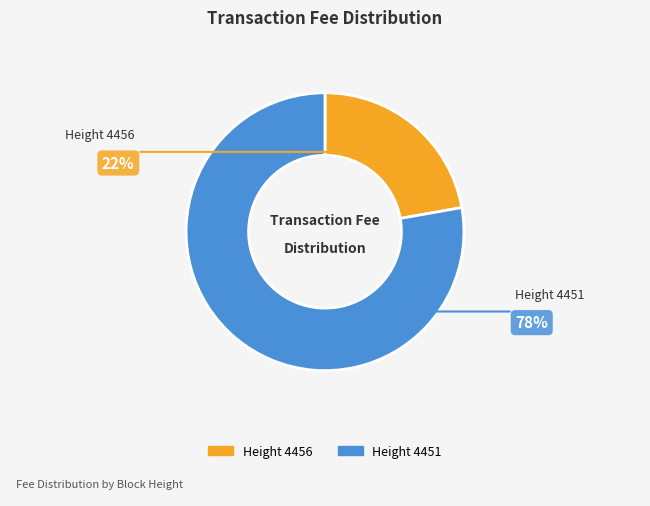

How many slices are in this pie chart?

2